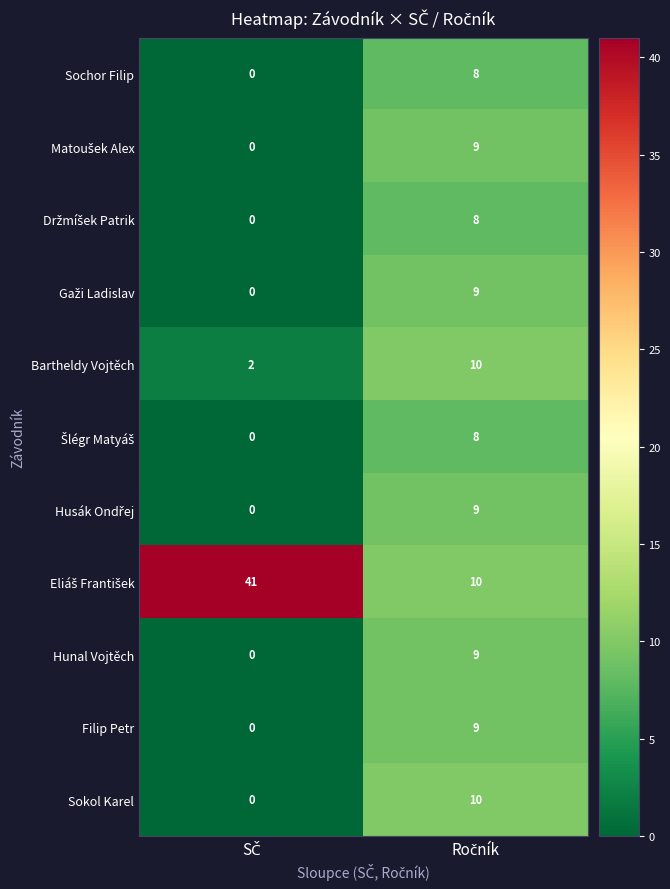

How many series are shown in this chart?

11